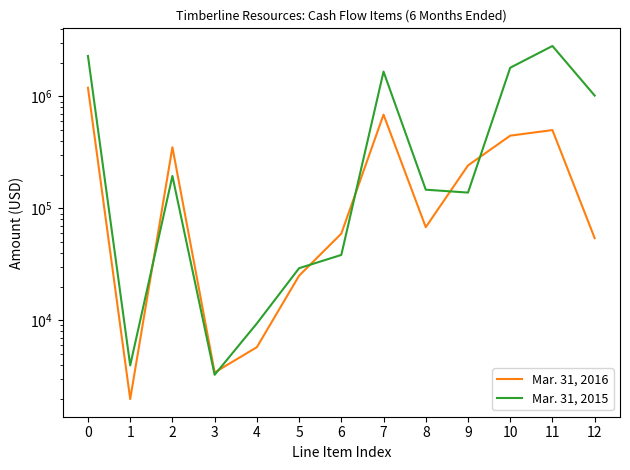

After their last crossing, which series has the higher values: Mar. 31, 2015 or Mar. 31, 2016?

Mar. 31, 2015